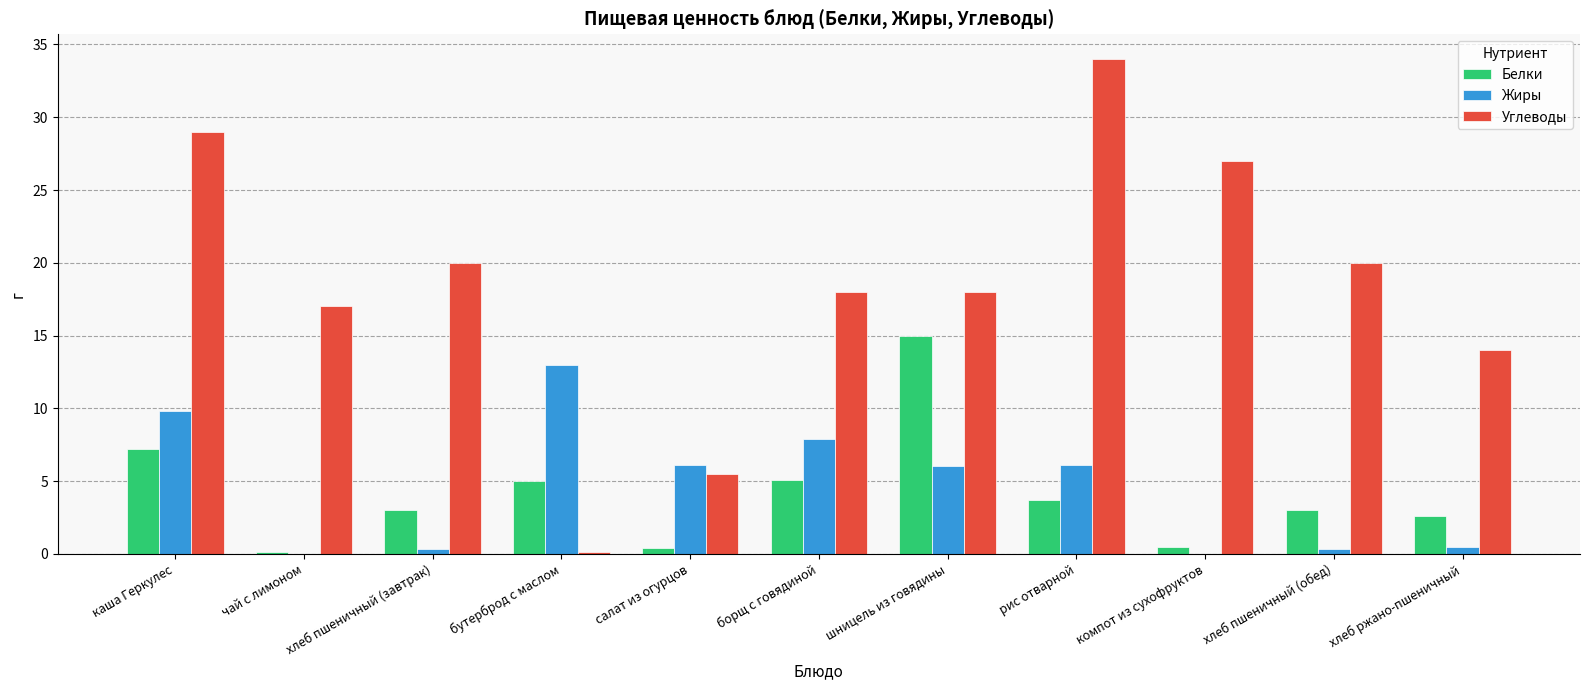

Does the chart contain stacked bars?

No